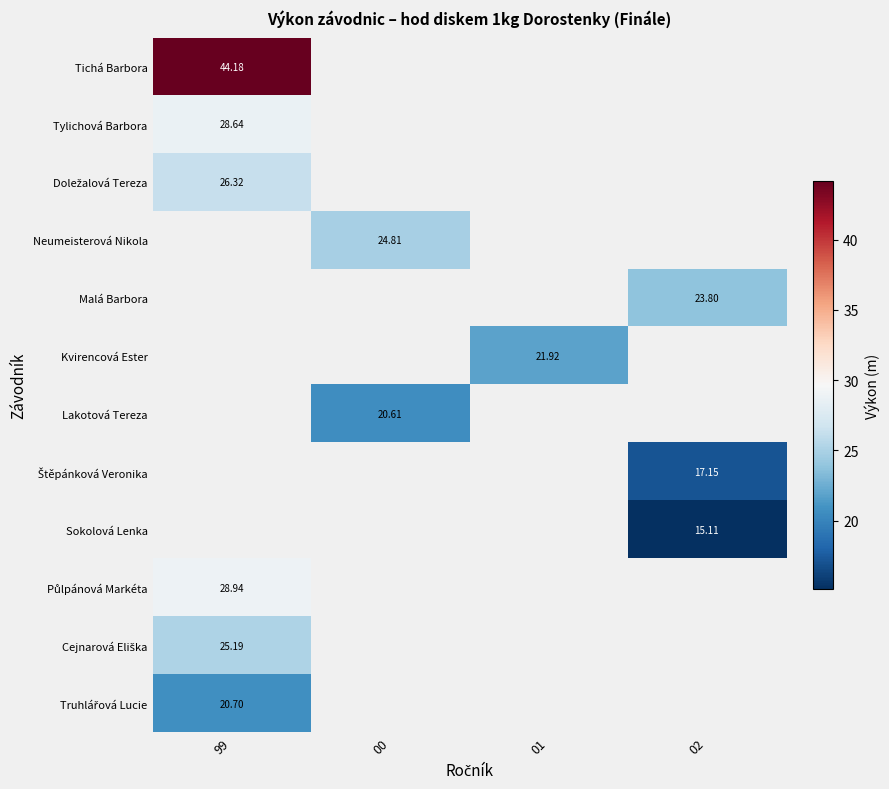

How many values in Malá Barbora are above zero?

1